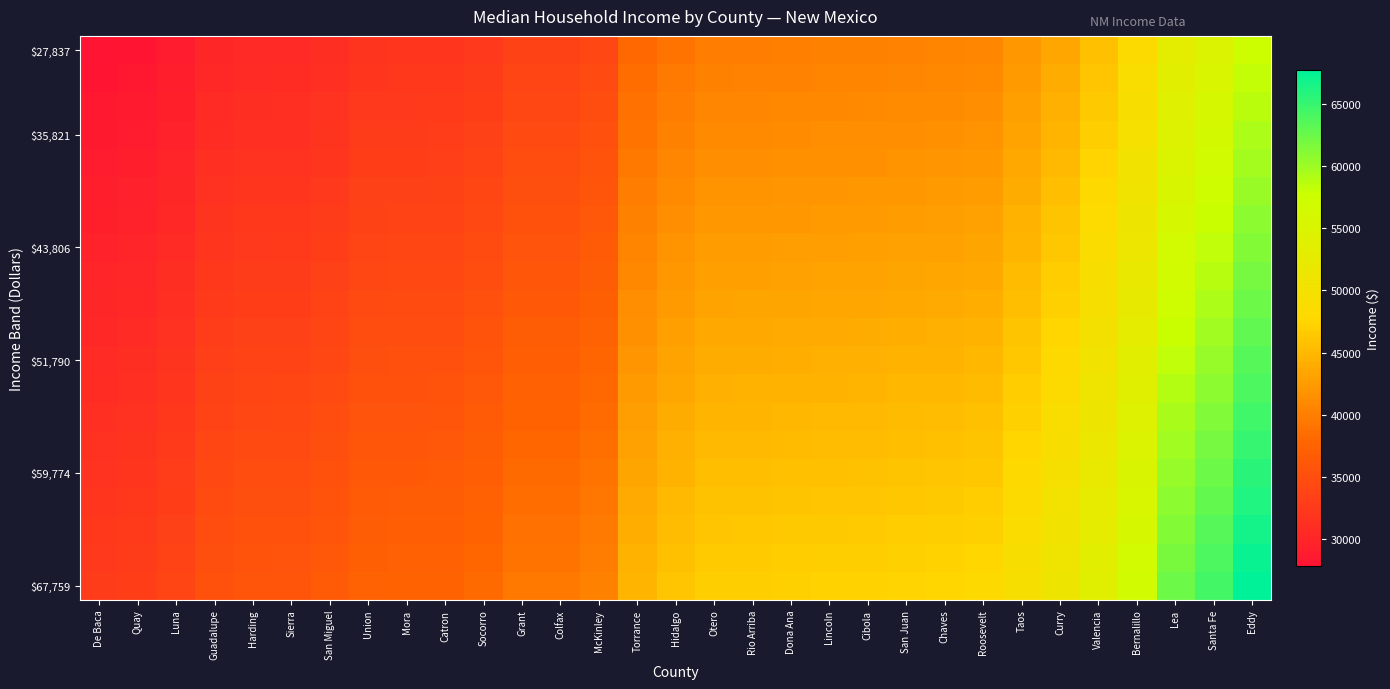

At how many categories does at least one series exceed 63115?

2